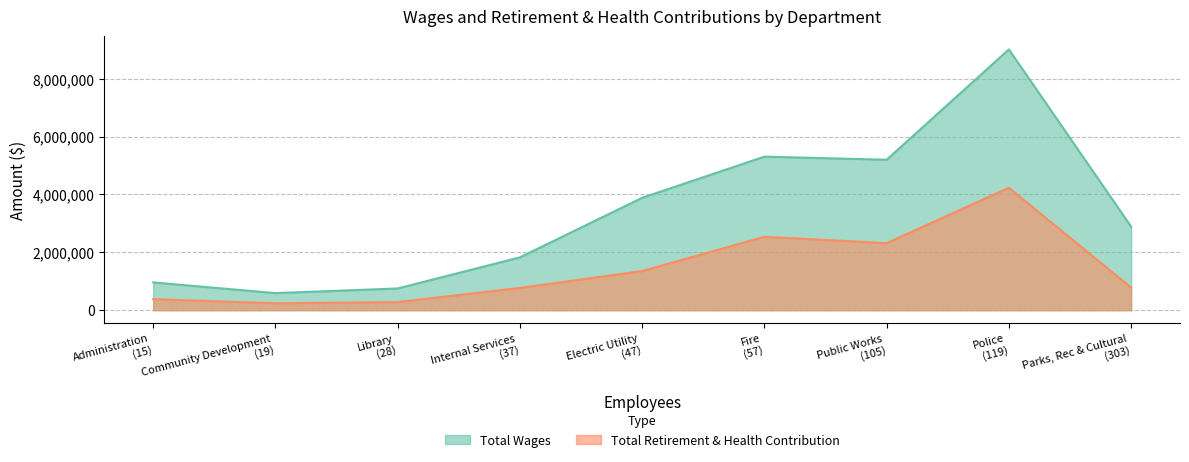

True or false: Total Wages and Total Retirement & Health Contribution intersect in this chart.

False